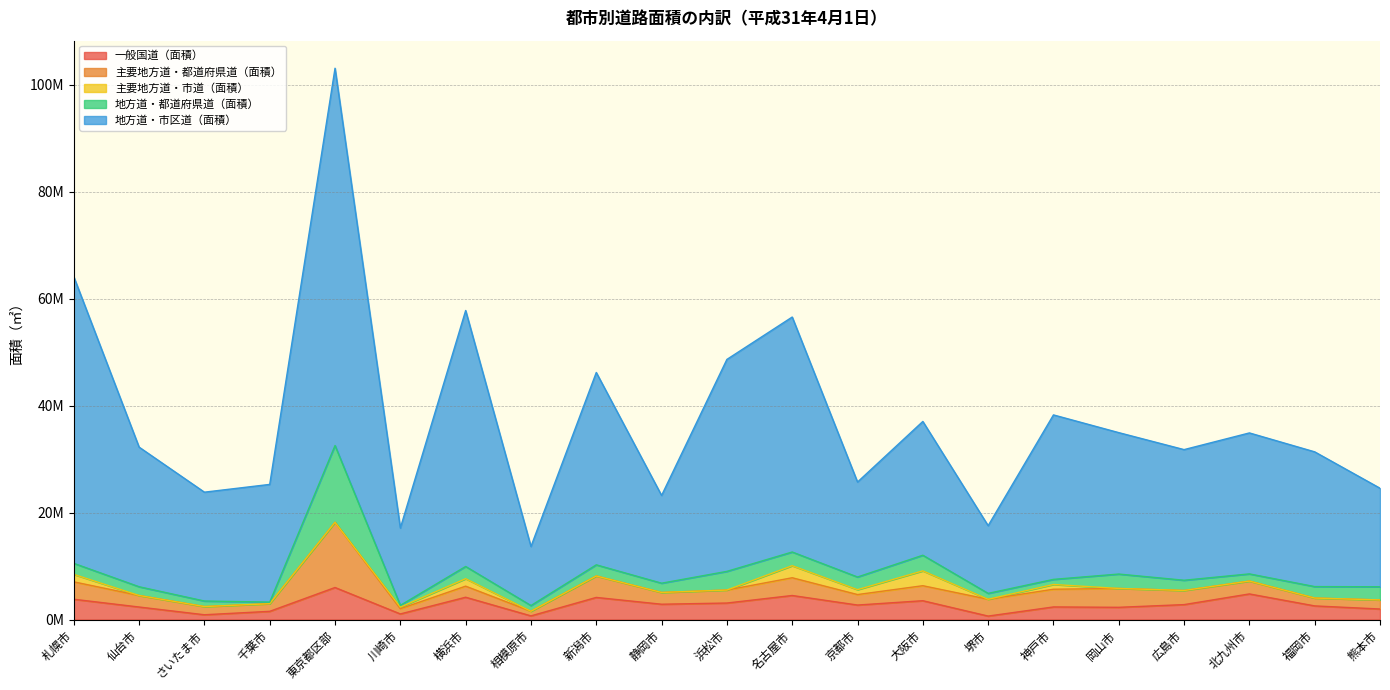

How many lines are shown in the chart?

5